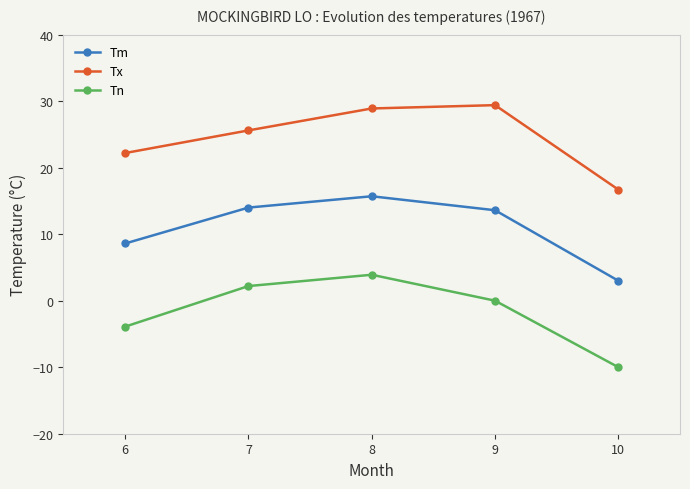

What is the difference between the Tn values at 7 and 6?

6.1